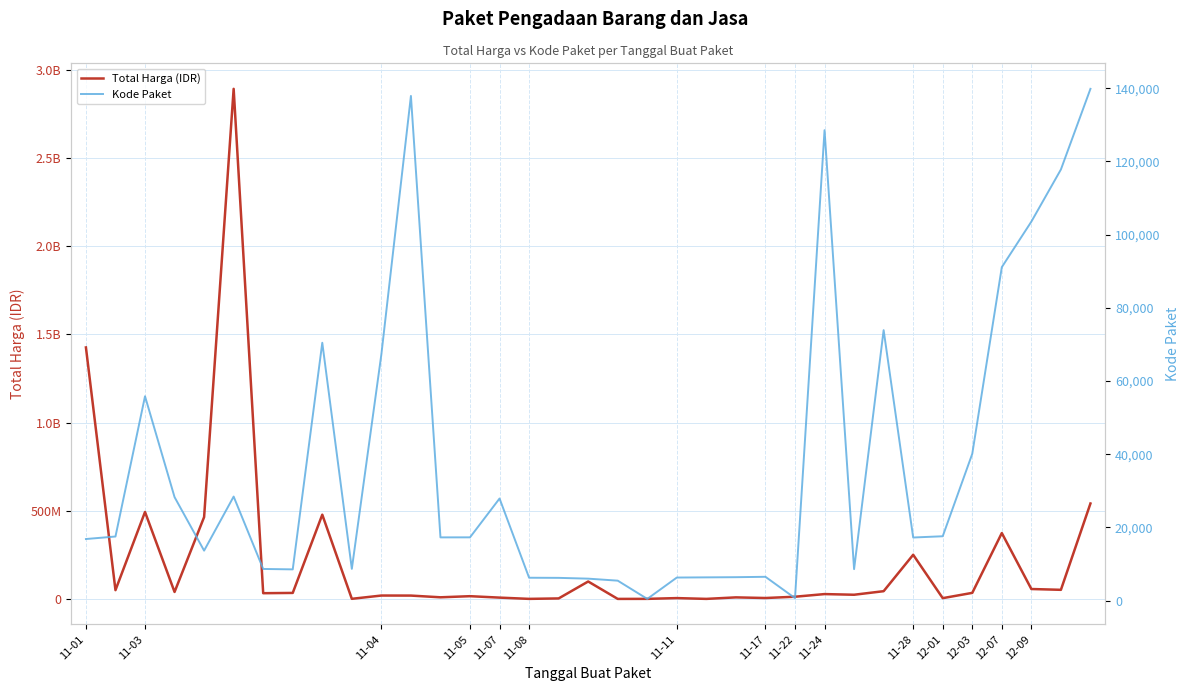

True or false: Kode Paket and Total Harga (IDR) intersect in this chart.

False